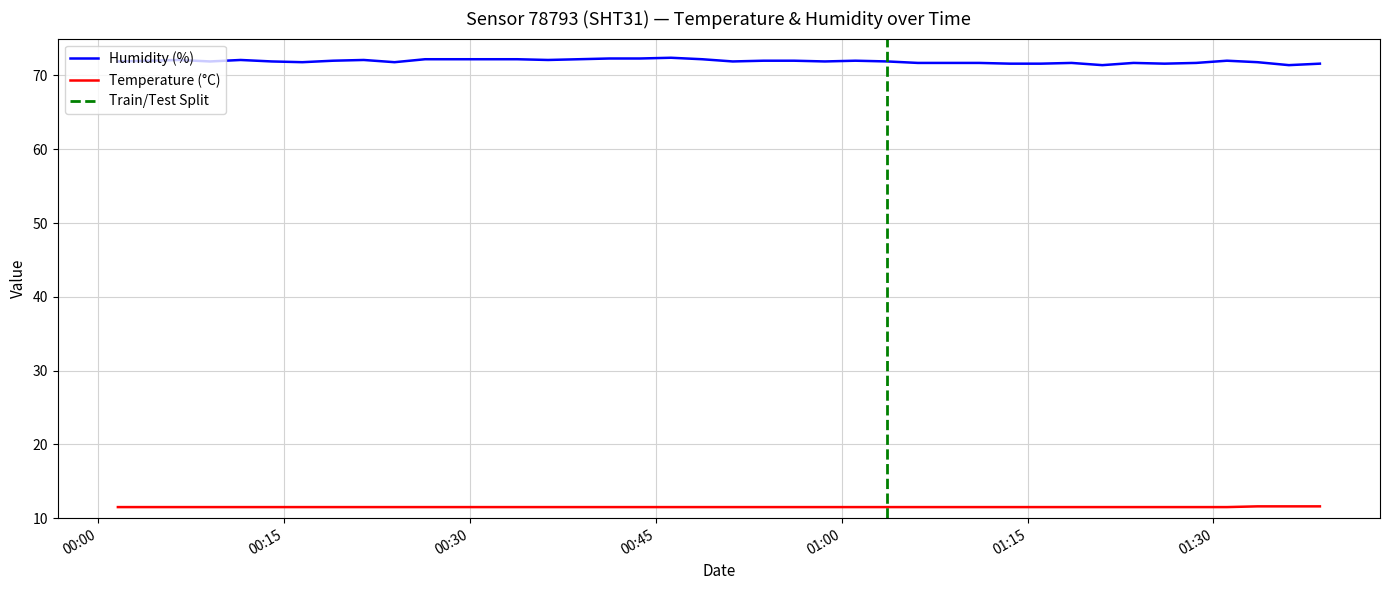

What is the label of the 25th point from the left?

2024-02-21T01:01:07